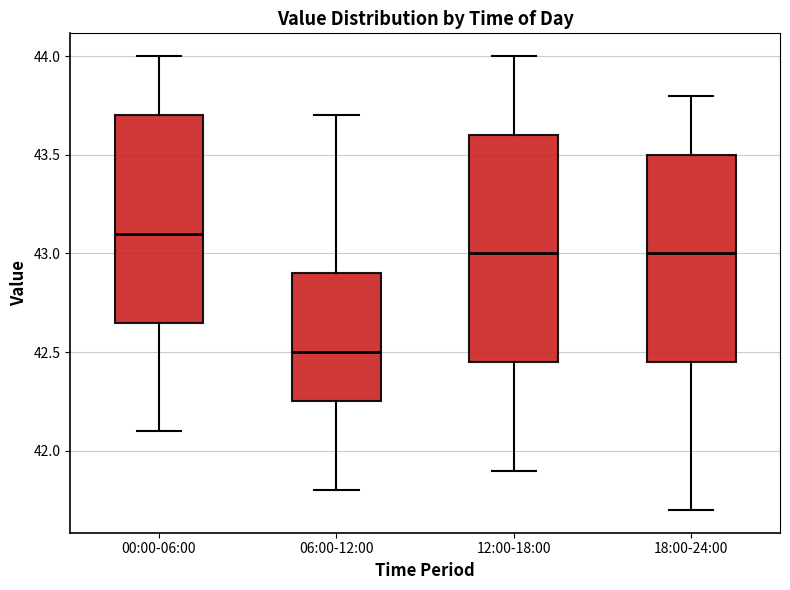

Which box has the highest median line?

00:00-06:00